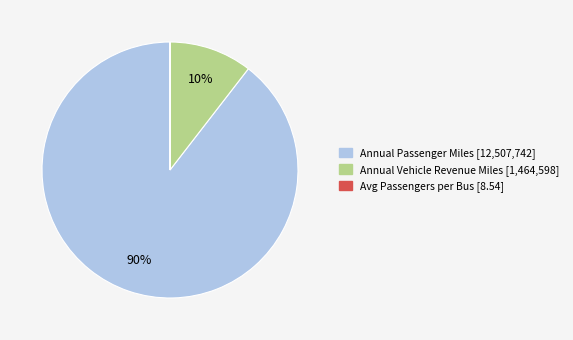

To the nearest percent, what is the difference between the largest and smallest slice percentages?

90%